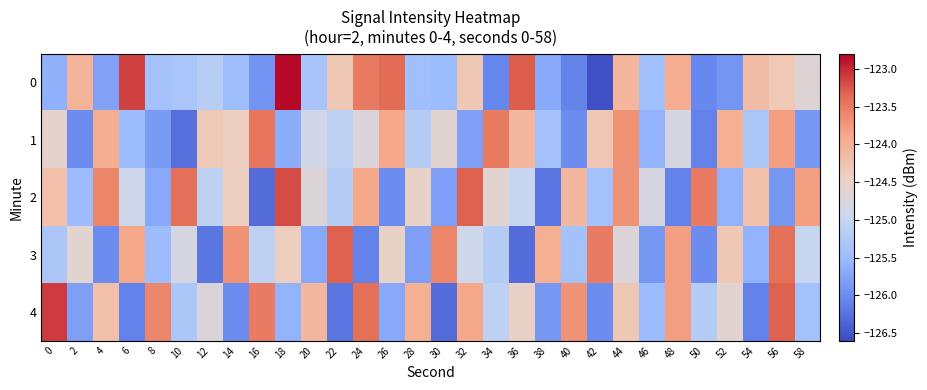

How many data points does each series have?

30